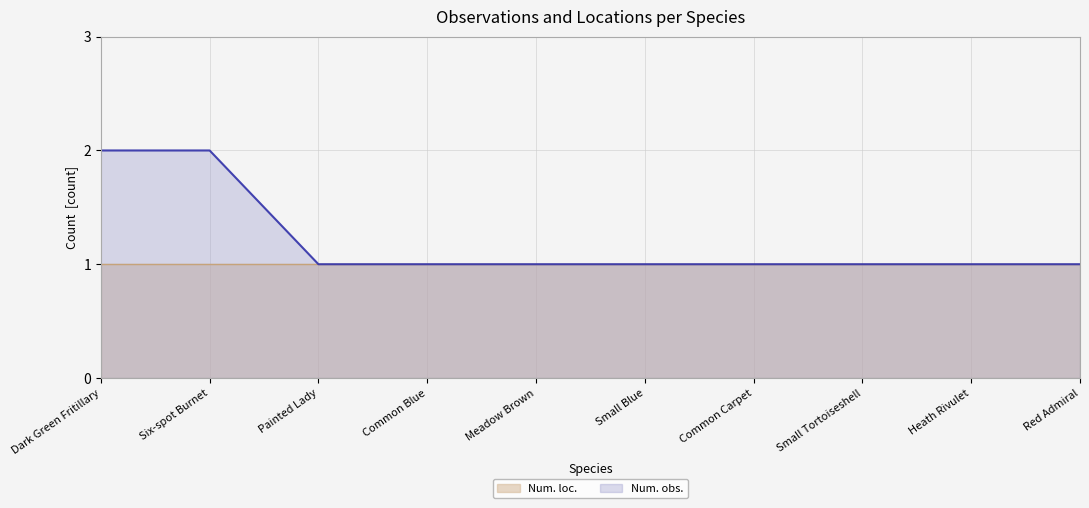

What is the difference between the second highest and minimum values?

1